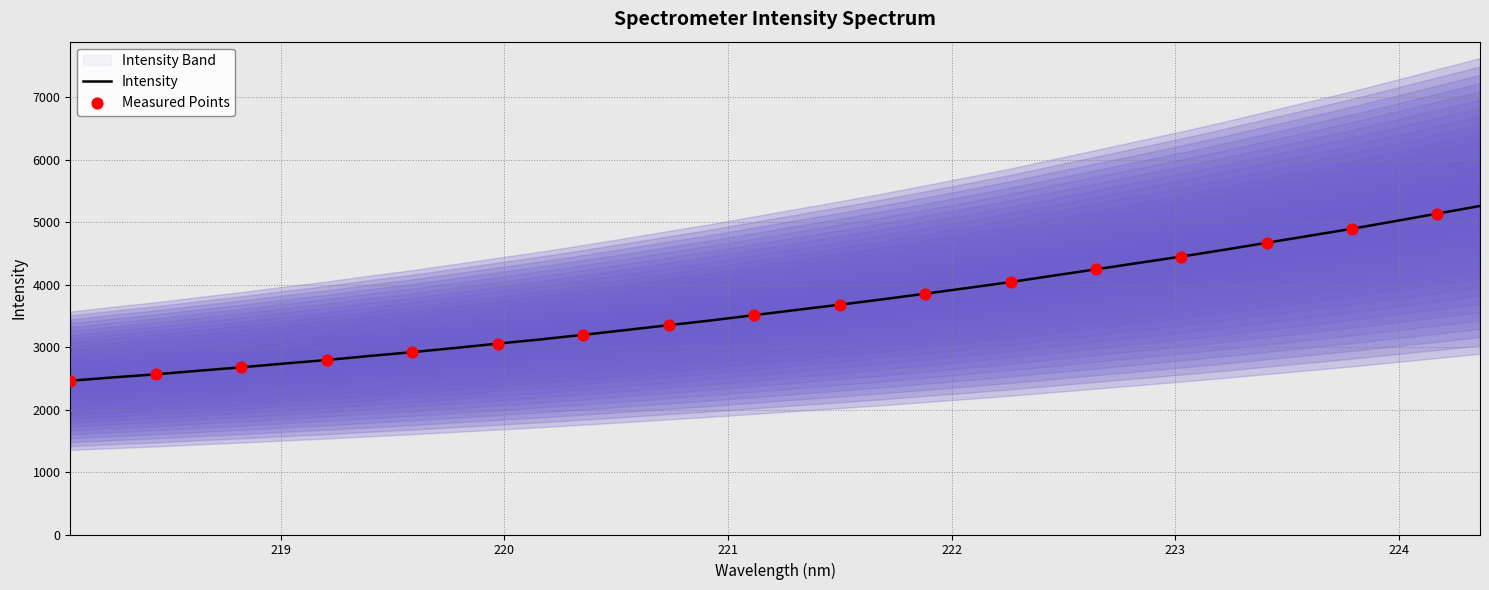

What is the highest value of the Intensity series?

5260.2